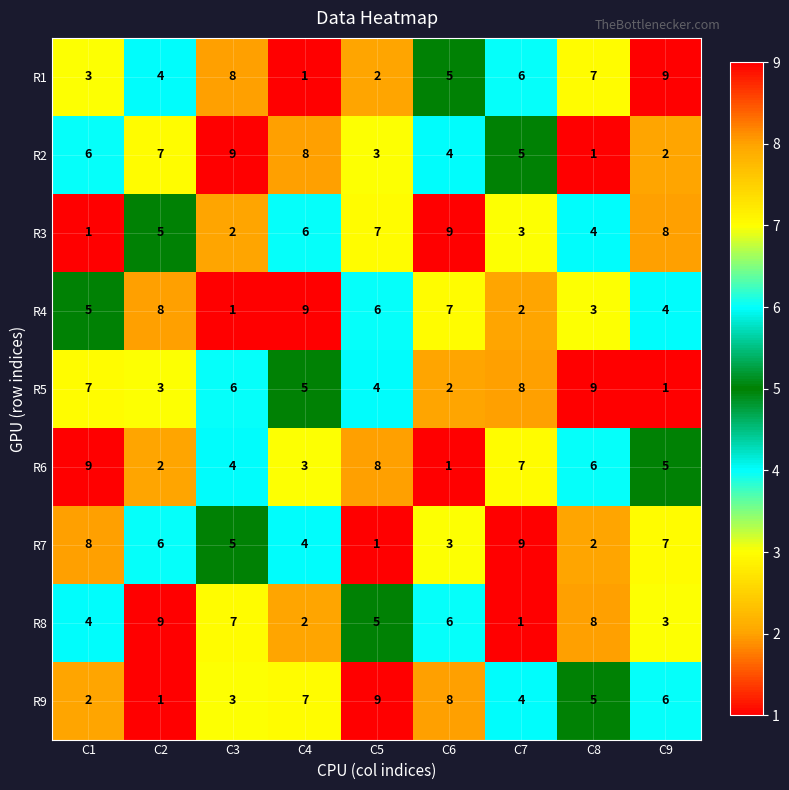

The value of R5 at C2 is 5. True or false?

False